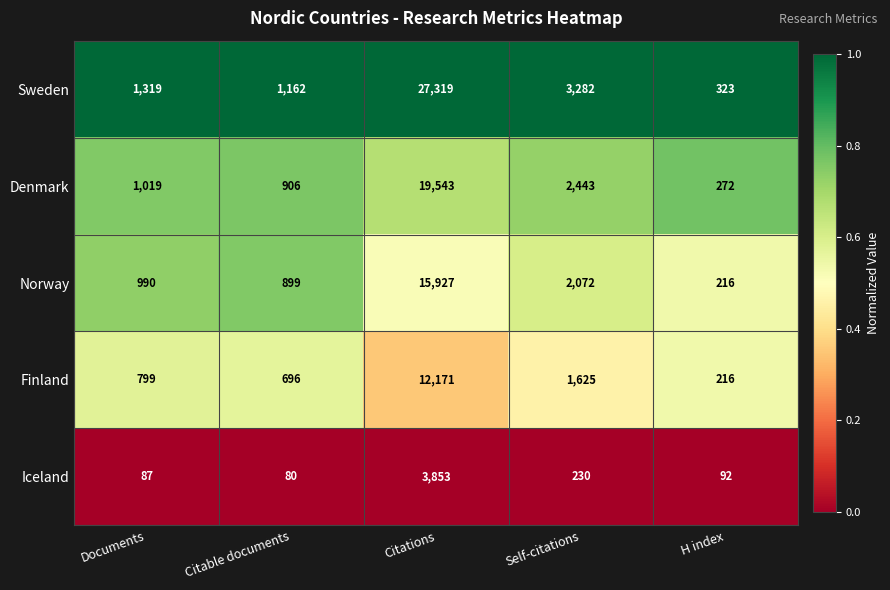

How many distinct data groups are displayed?

5